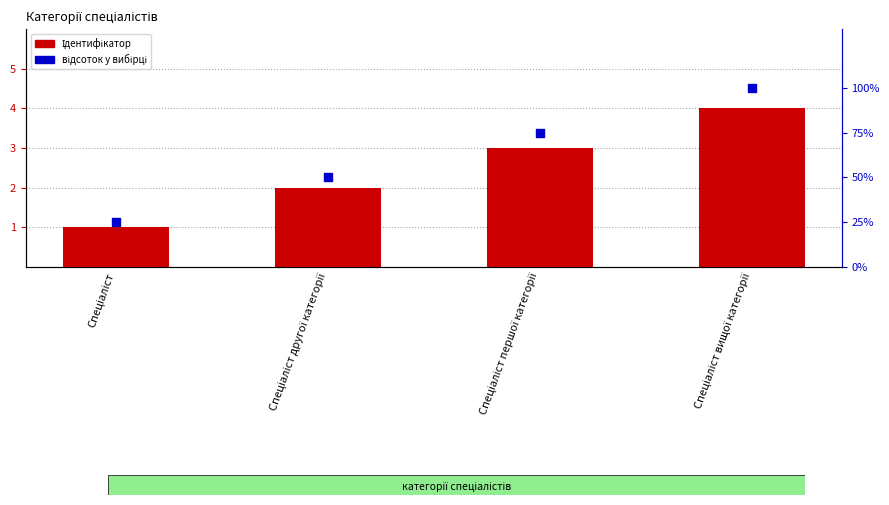

What are all the series names shown in the legend?

Ідентифікатор, відсоток у вибірці